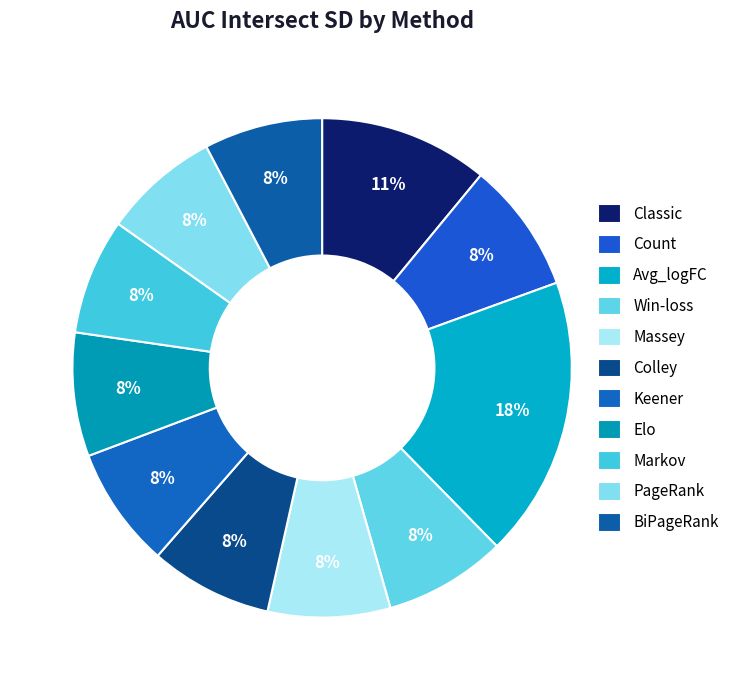

Is there a majority slice in this chart?

No